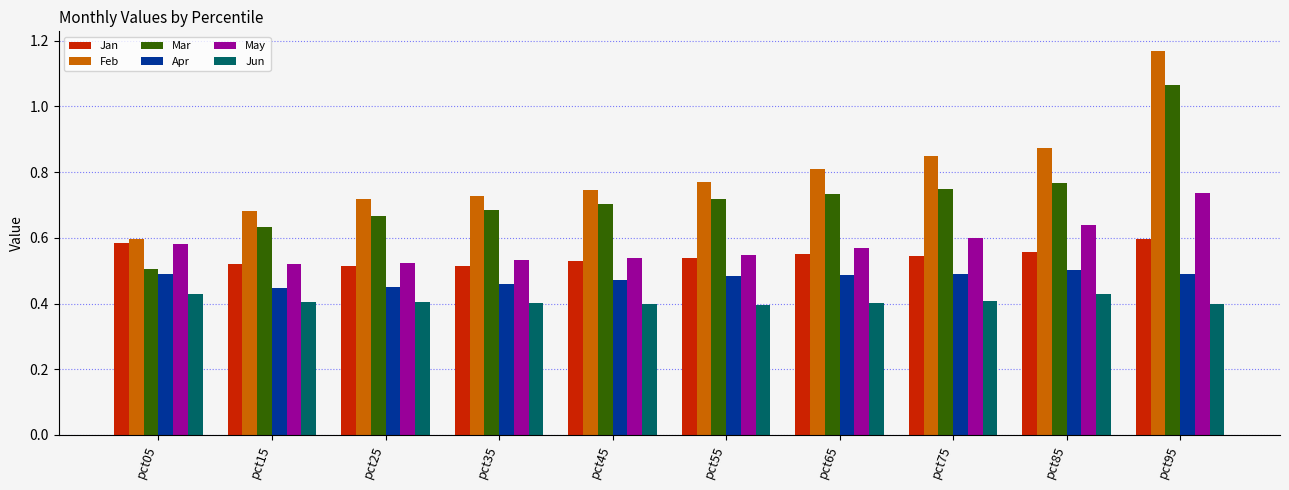

At which category is the sum across all series the highest?

pct95